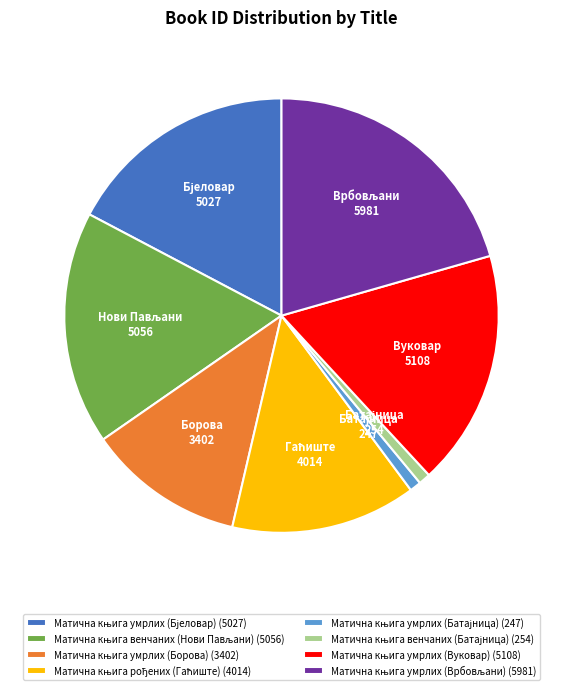

Is there a majority slice in this chart?

No